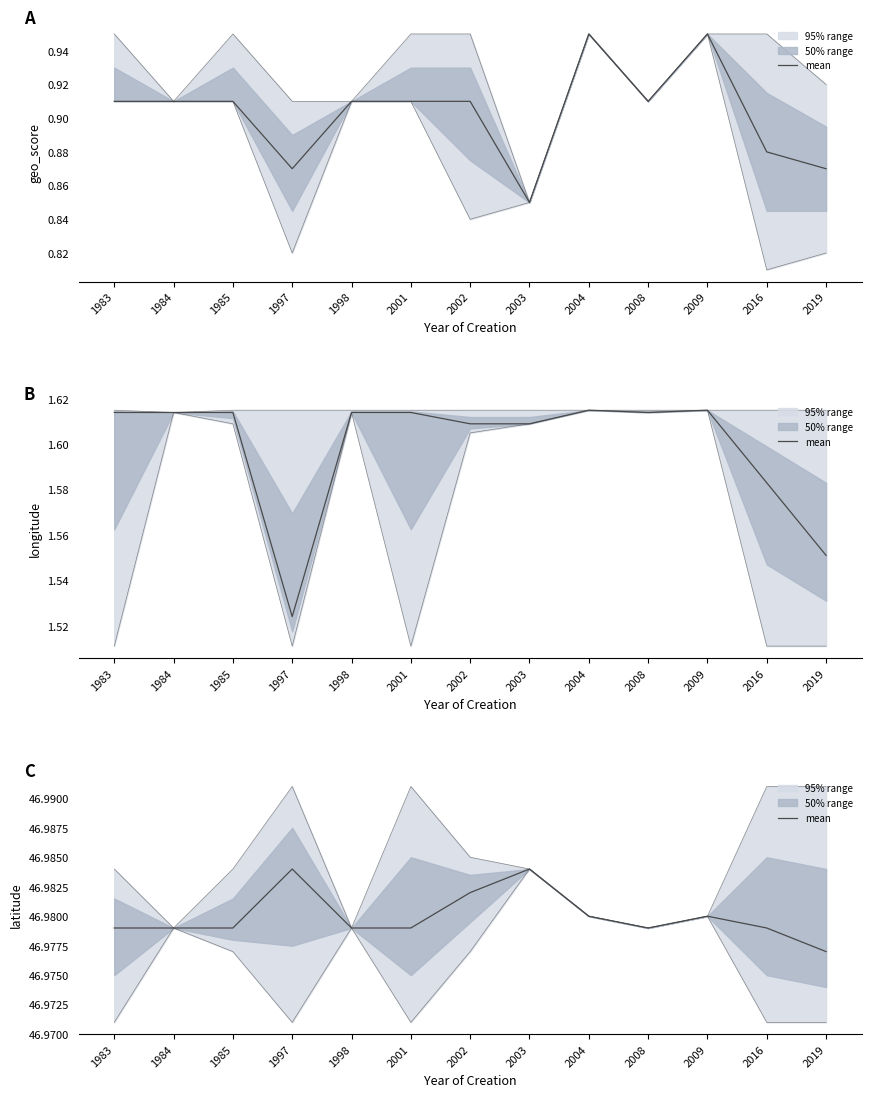

Approximately how many times larger is the value at 2003 compared to 1983?

1.0